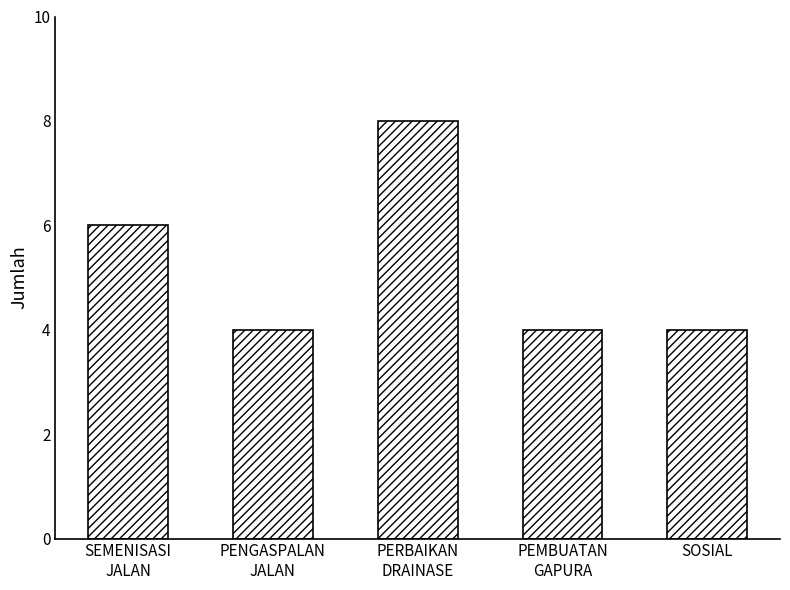

How many bars are there in total?

5